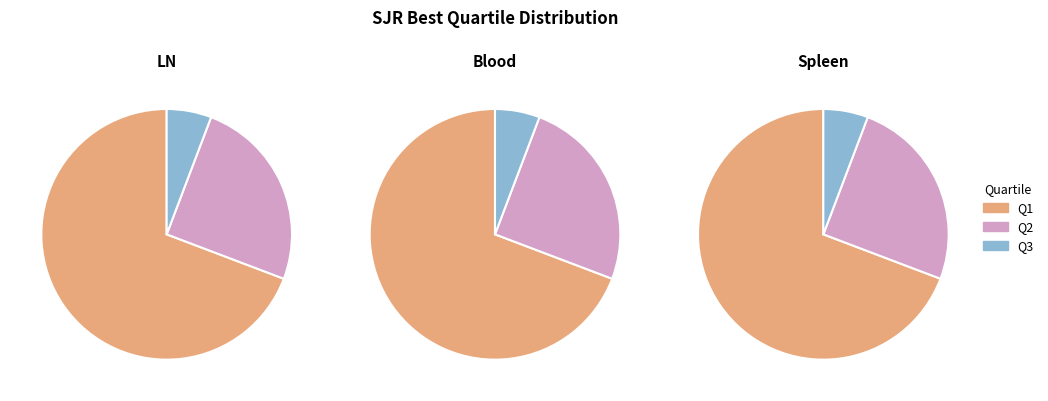

Which category accounts for the majority?

Q1